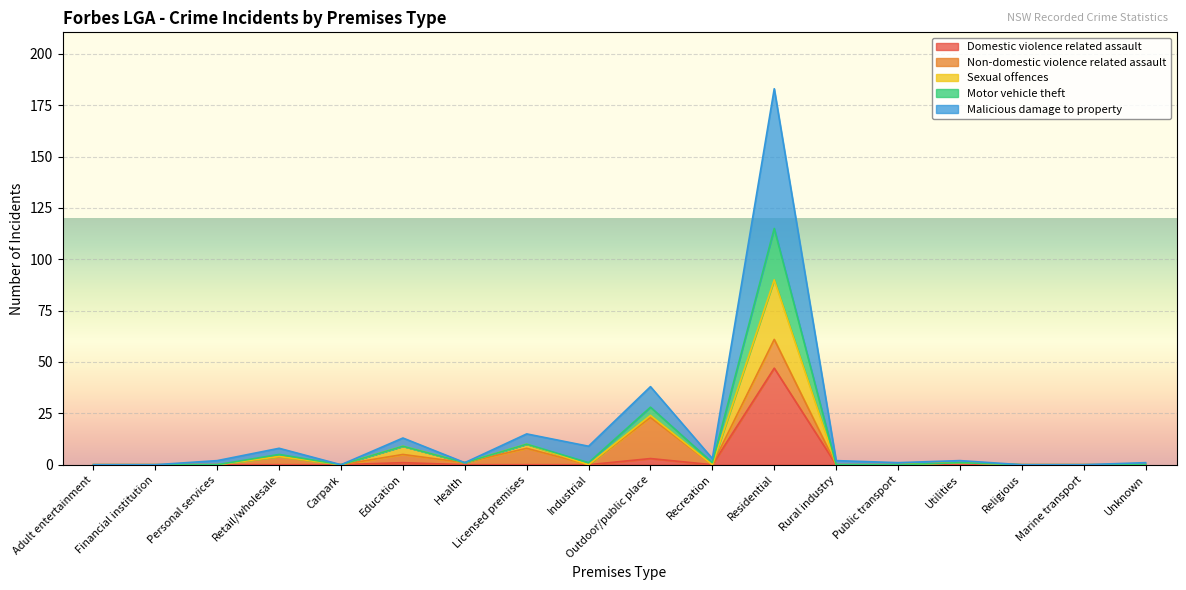

At which category is the sum across all series the highest?

Residential